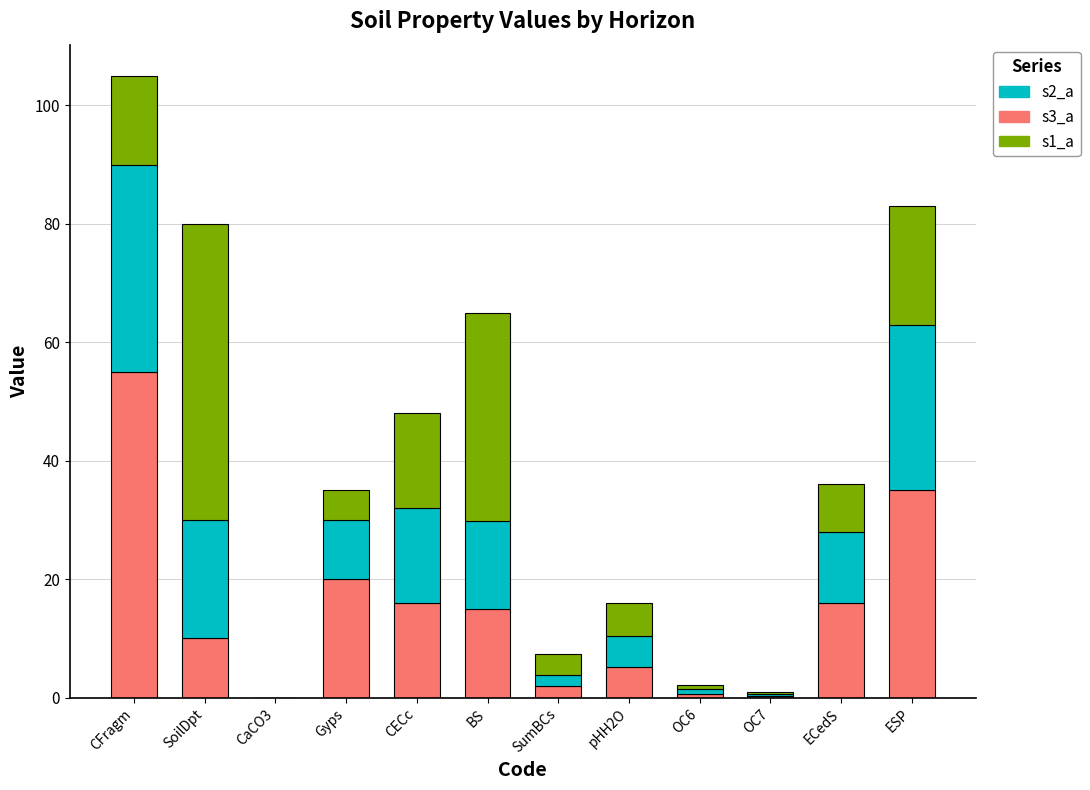

What is the sum of the s3_a values at SoilDpt and ESP?

45.0